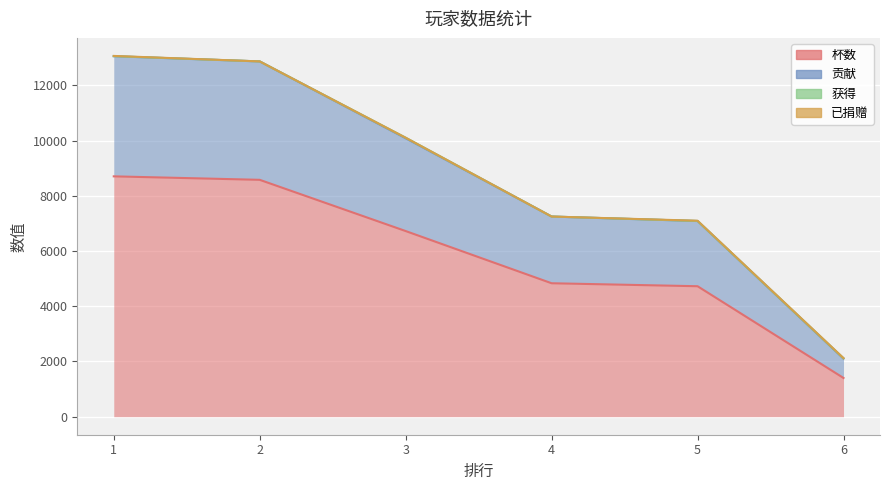

True or false: 杯数 has more than 1 points higher than both neighbors.

False